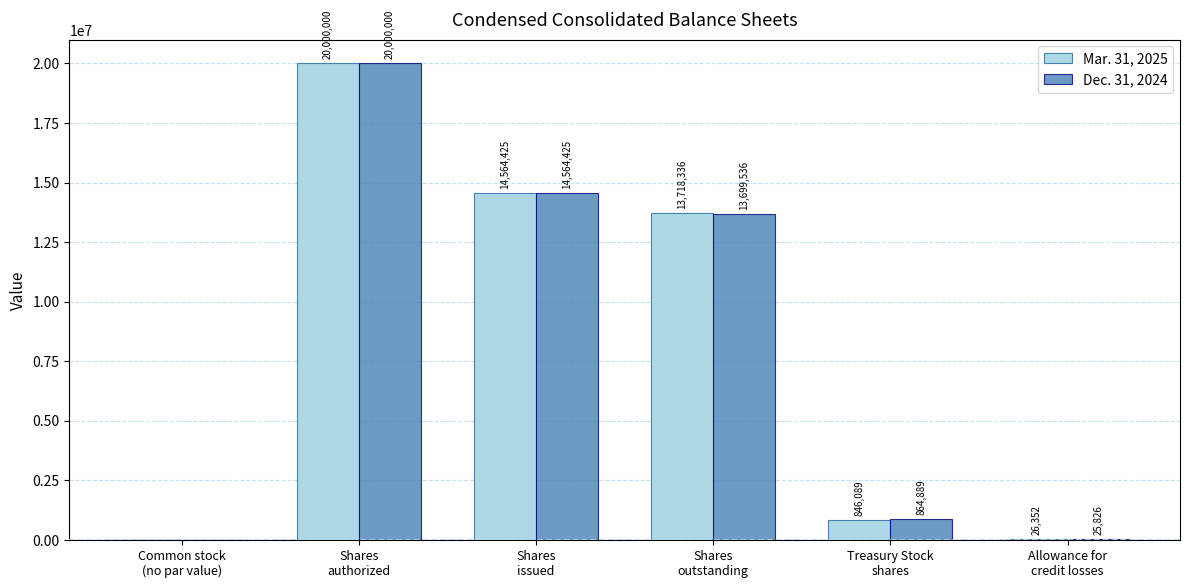

What is the maximum value shown in the chart?

20000000